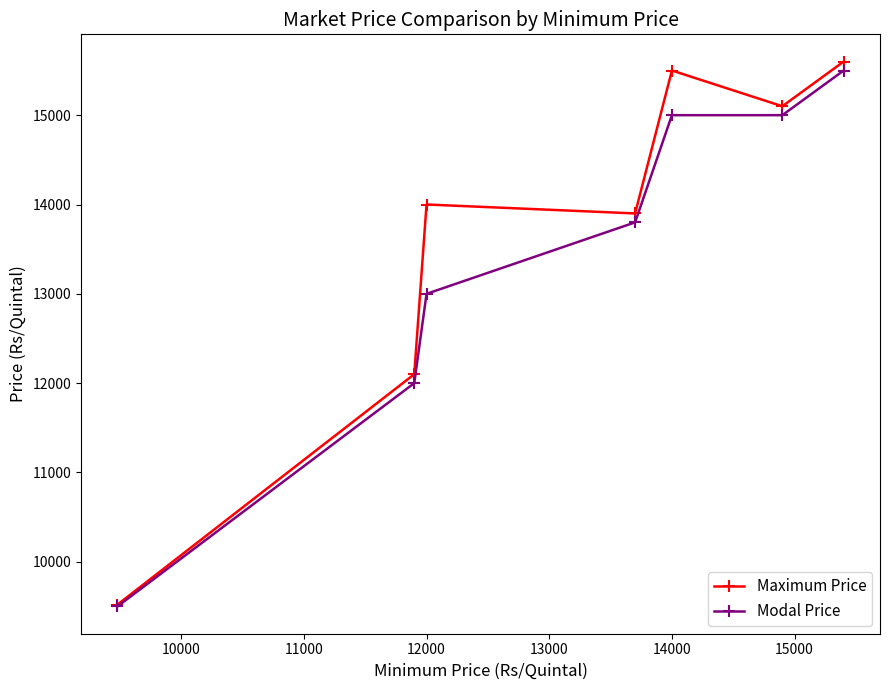

What is the minimum value shown in the chart?

9500